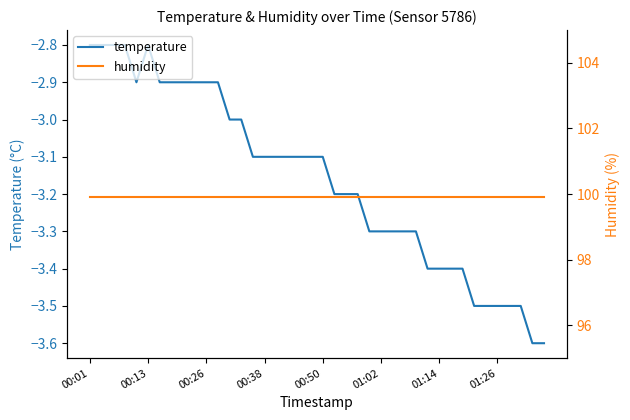

What is the minimum value for temperature?

-3.6